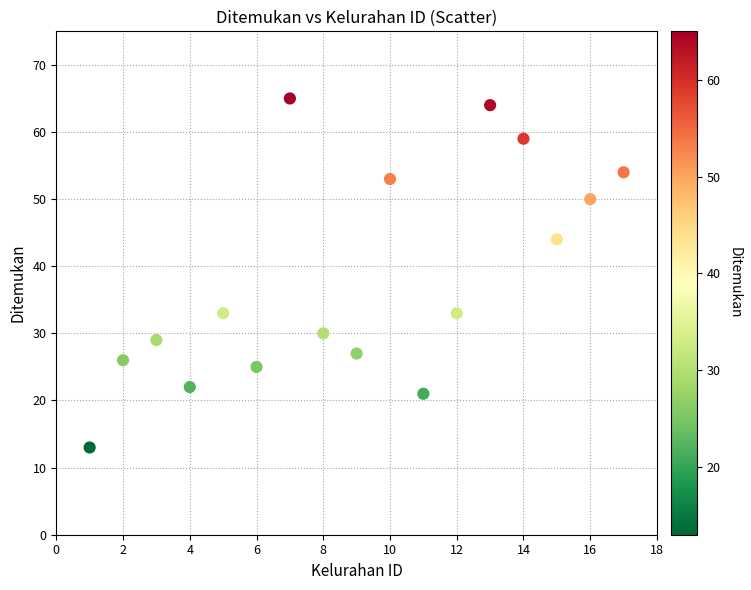

What is the range of Y values (max minus min)?

52